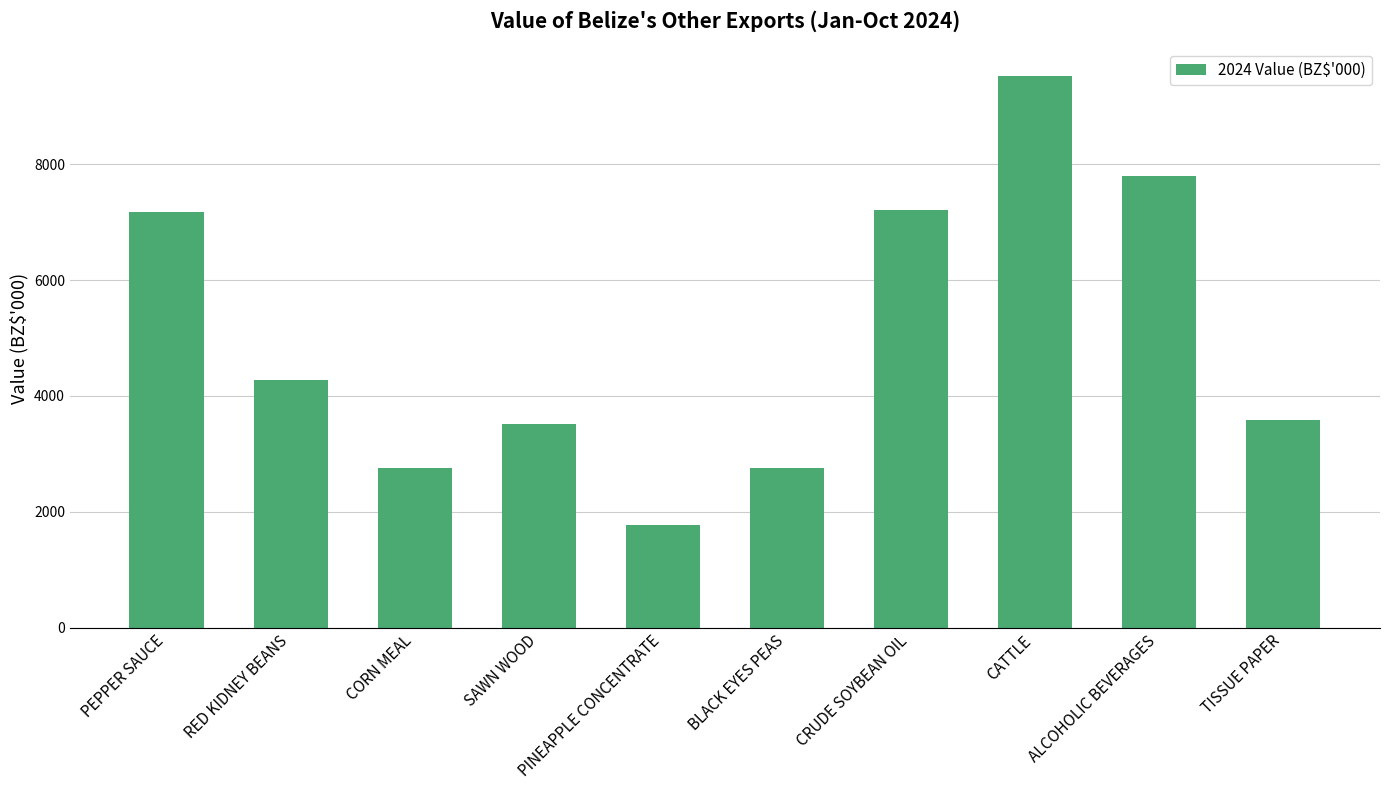

What position from the right is TISSUE PAPER?

1